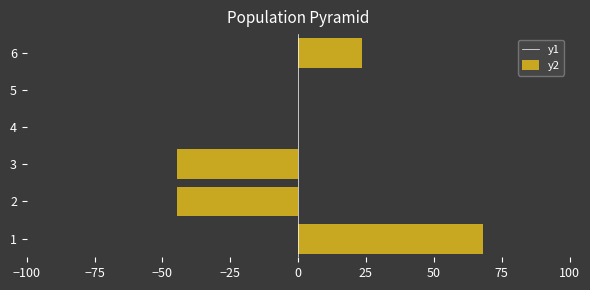

What is the sum of all values?

2.5